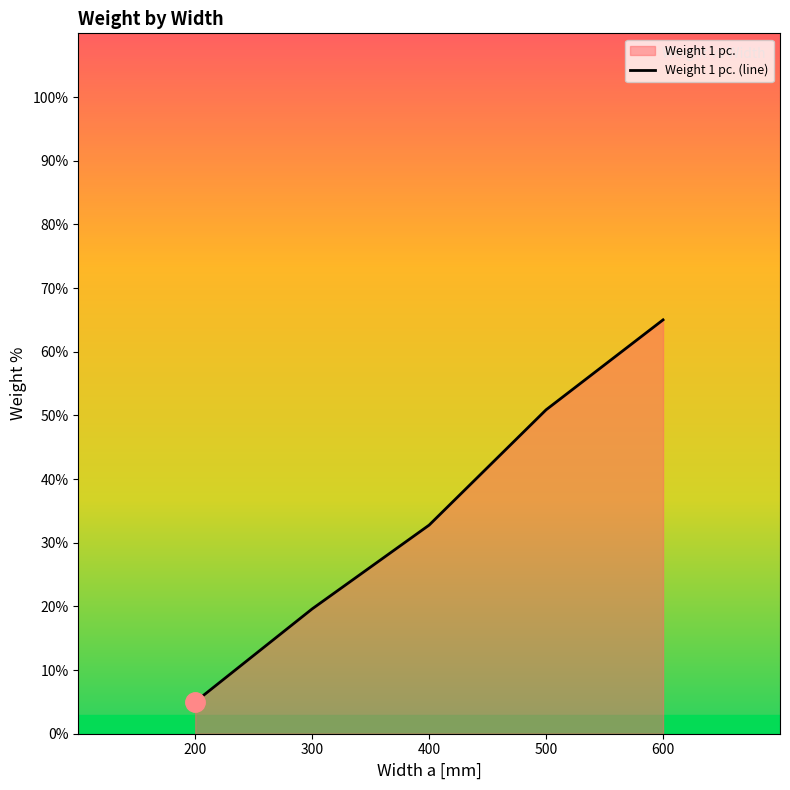

Which has a higher value, 600 or 500?

600